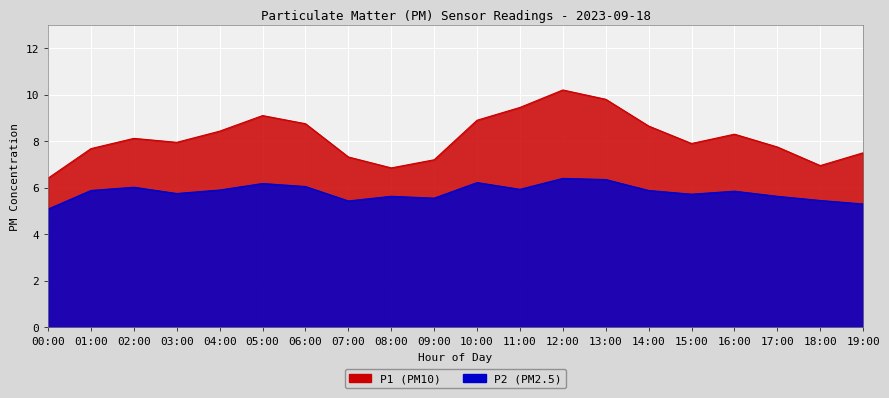

At how many categories does at least one series exceed 5?

20